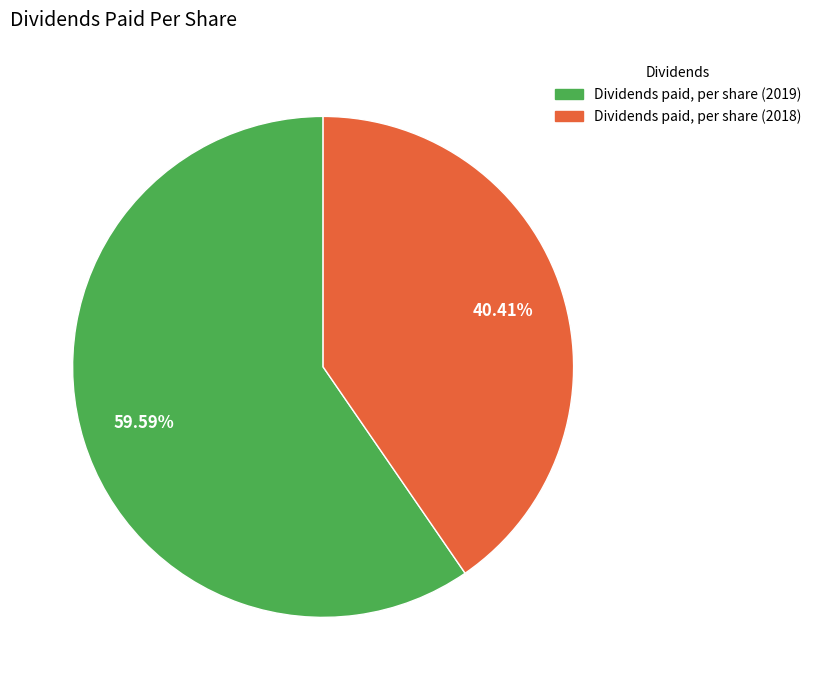

Which slice is the smallest?

Dividends paid, per share (2018)